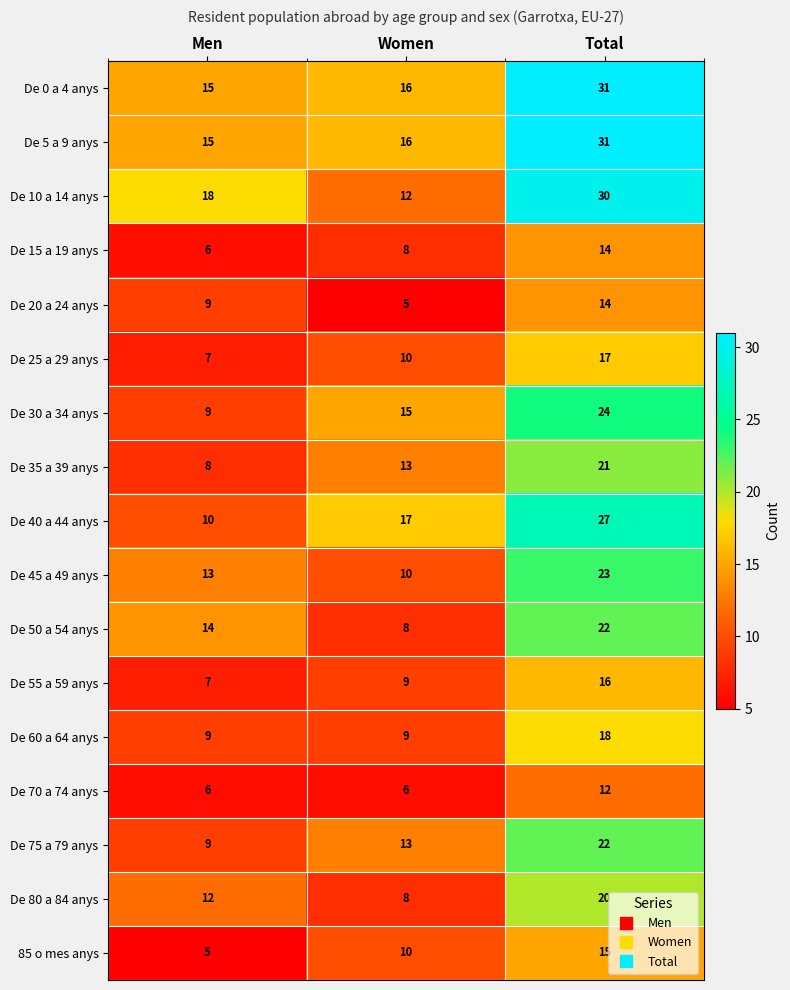

Which series has the widest spread of values?

De 10 a 14 anys